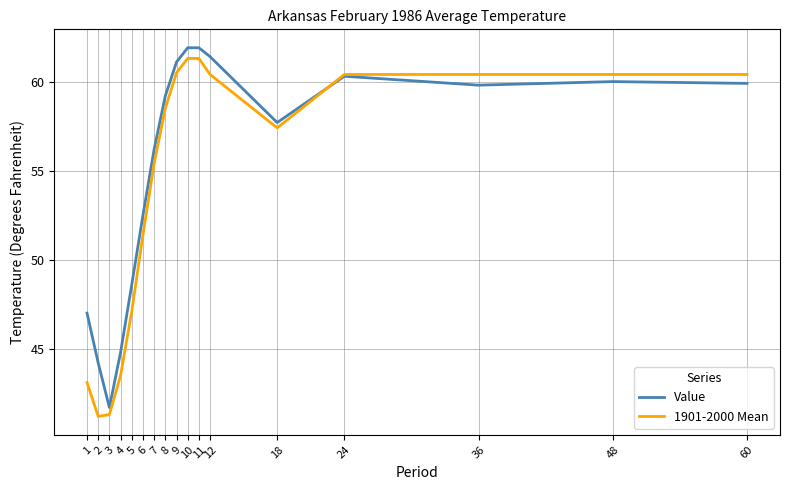

What is the sum of the 1901-2000 Mean values at 1 and 5?

90.2